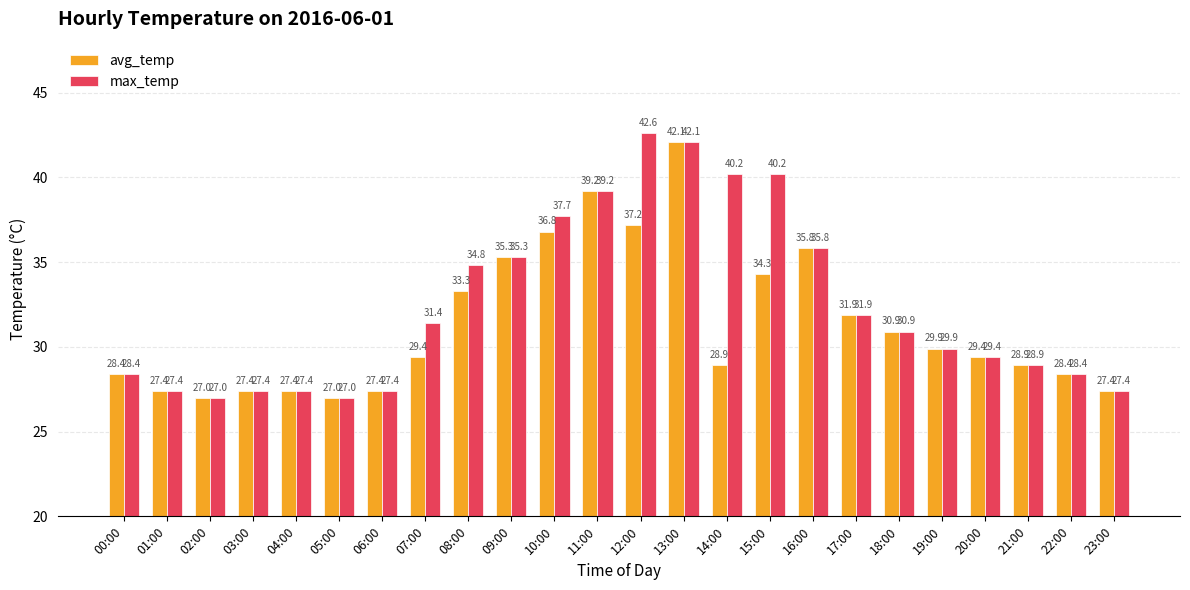

What is the label of the 2nd bar from the left?

01:00